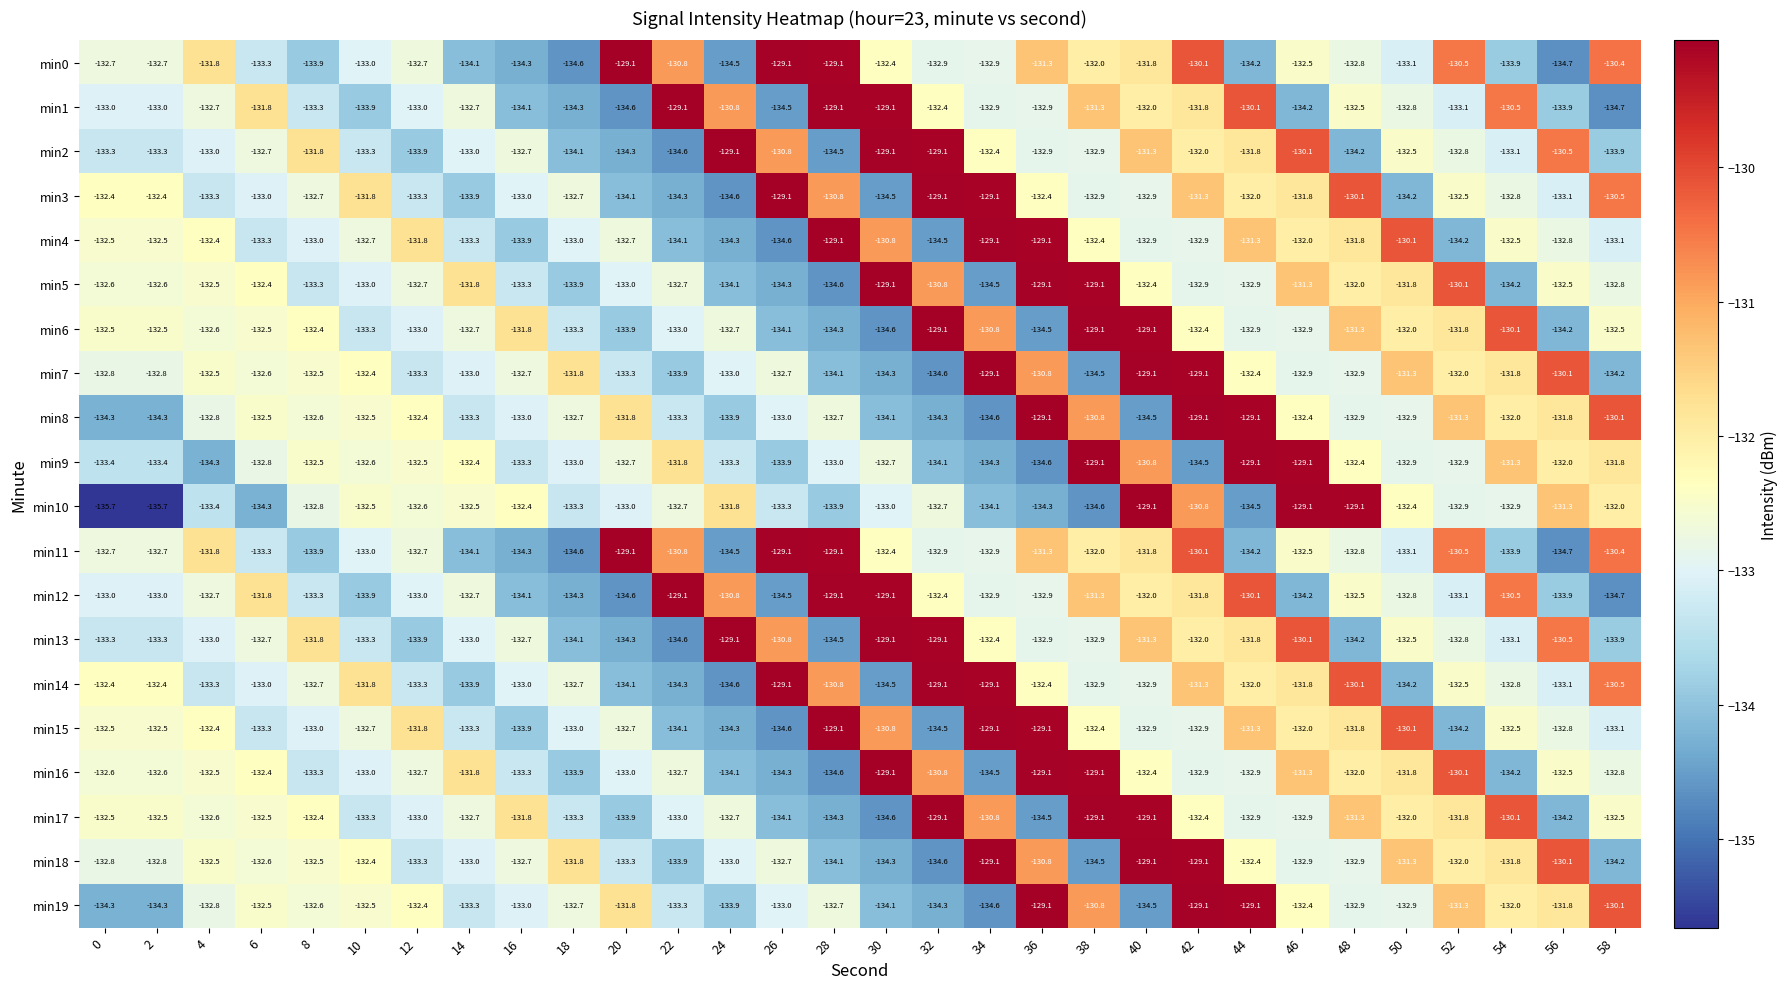

What is the smallest value displayed?

-135.7